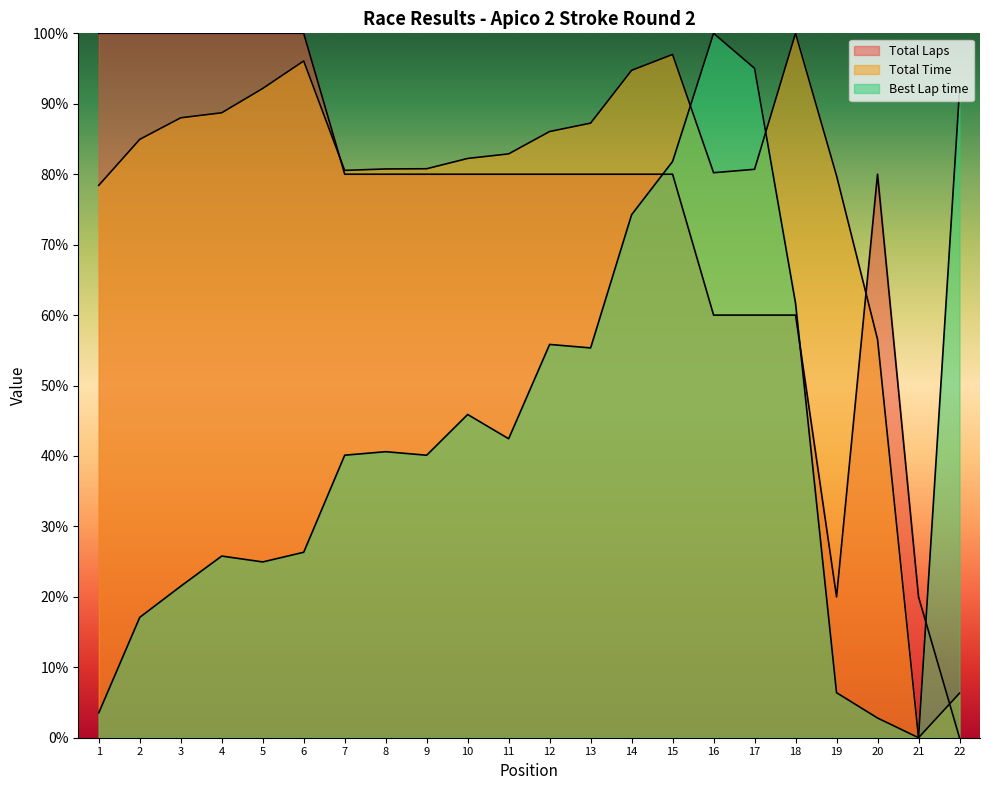

Reading left to right, what are all the values shown in this chart?

Total Laps: 100.0	100.0	100.0	100.0	100.0	100.0	80.0	80.0	80.0	80.0	80.0	80.0	80.0	80.0	80.0	60.0	60.0	60.0	20.0	80.0	20.0	0.0
Total Time: 78.4	84.9	88.0	88.7	92.2	96.1	80.5	80.7	80.8	82.2	82.9	86.1	87.3	94.7	97.0	80.2	80.7	100.0	79.8	56.6	0.0	6.3
Best Lap time: 3.5	17.1	21.5	25.8	25.0	26.3	40.1	40.6	40.1	45.9	42.4	55.8	55.3	74.2	81.8	100.0	95.0	61.7	6.4	2.8	0.0	91.9